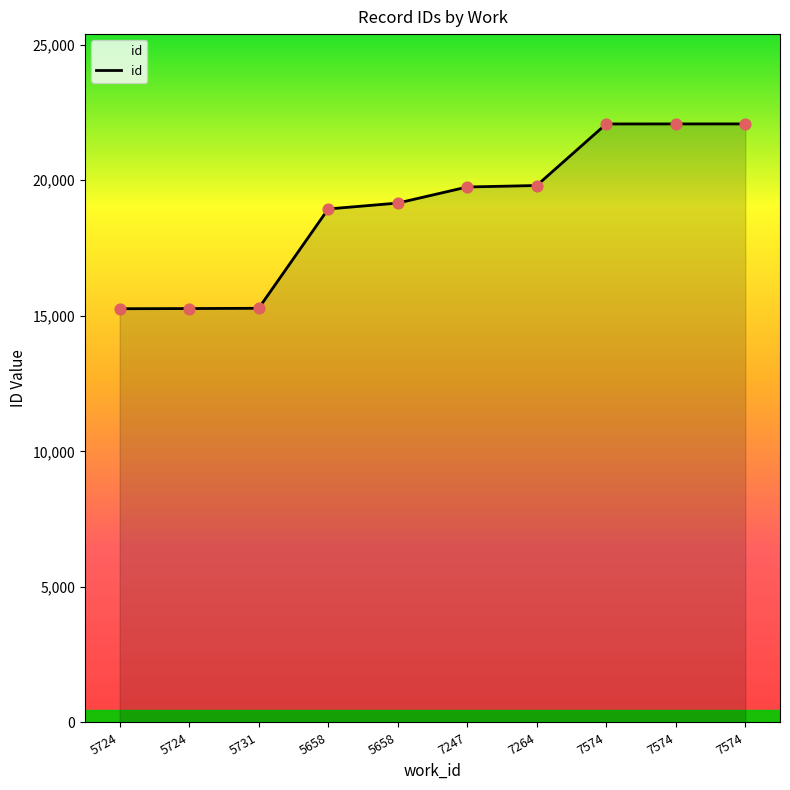

Between 5724 and 7264, which is larger?

7264